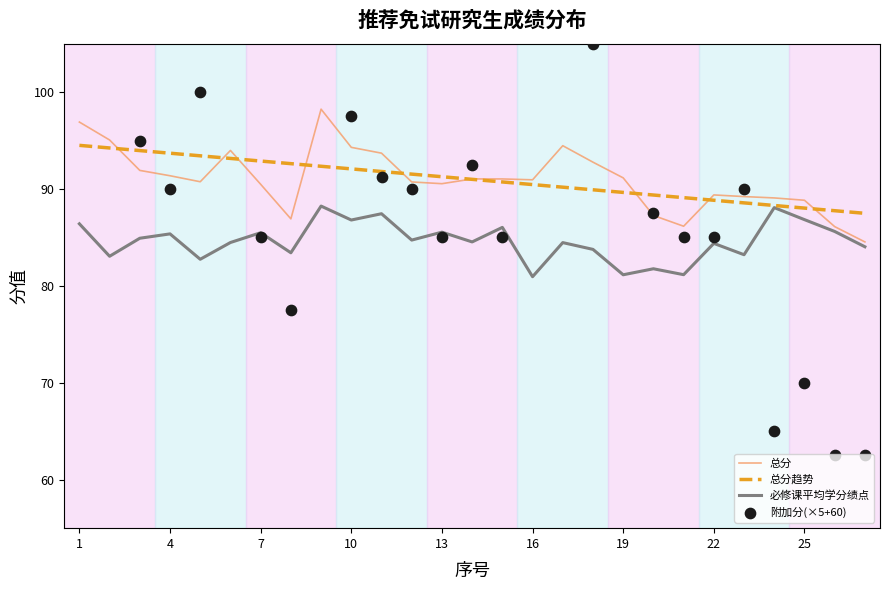

Which series has the widest spread of Y values?

附加分(×5+60)